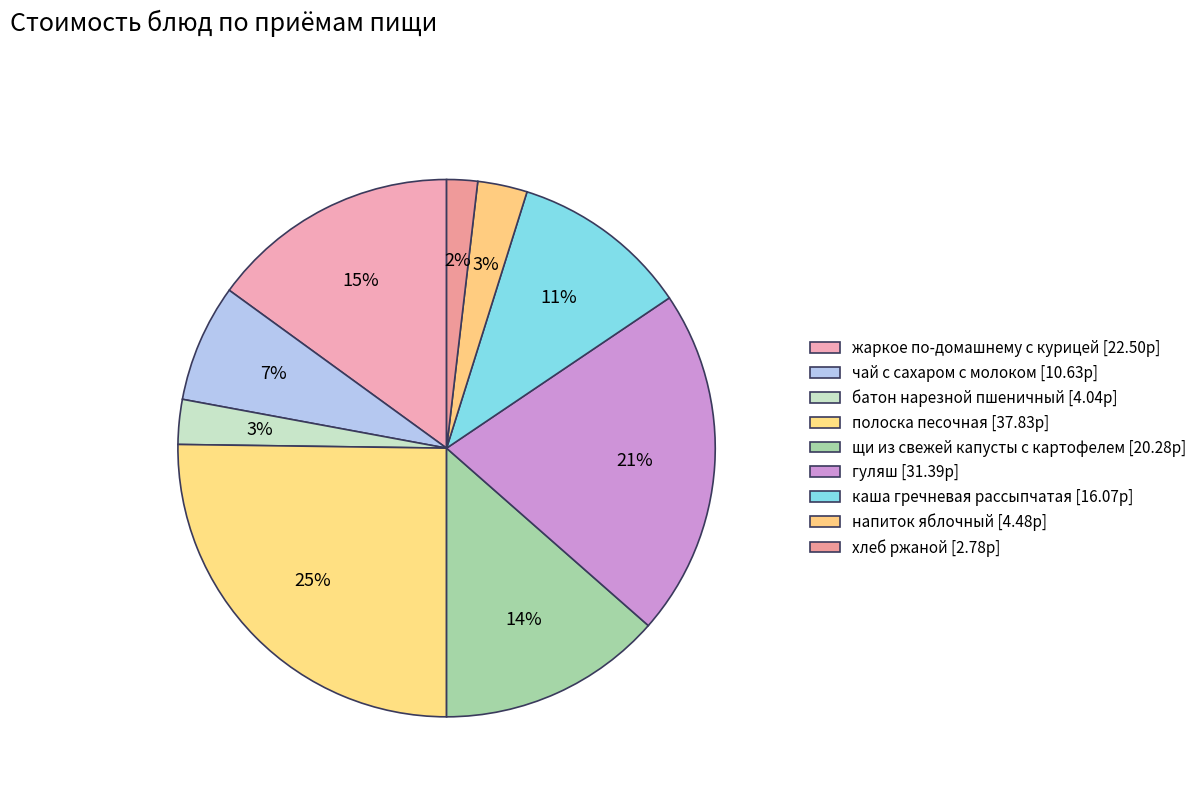

To the nearest percent, what is the average slice percentage?

11%